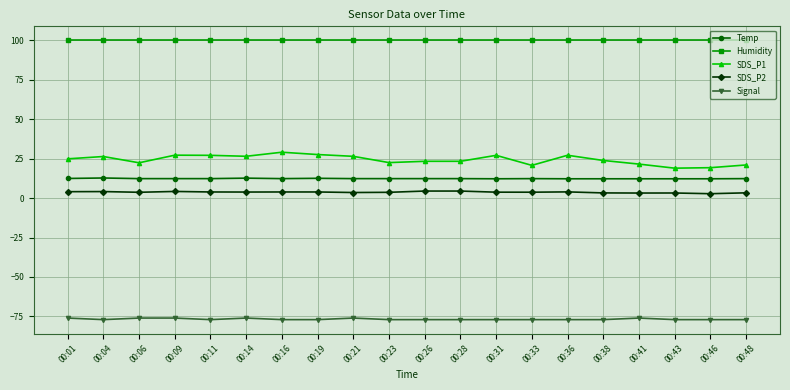

What is the spread (max minus min) of values at 00:43?

176.9